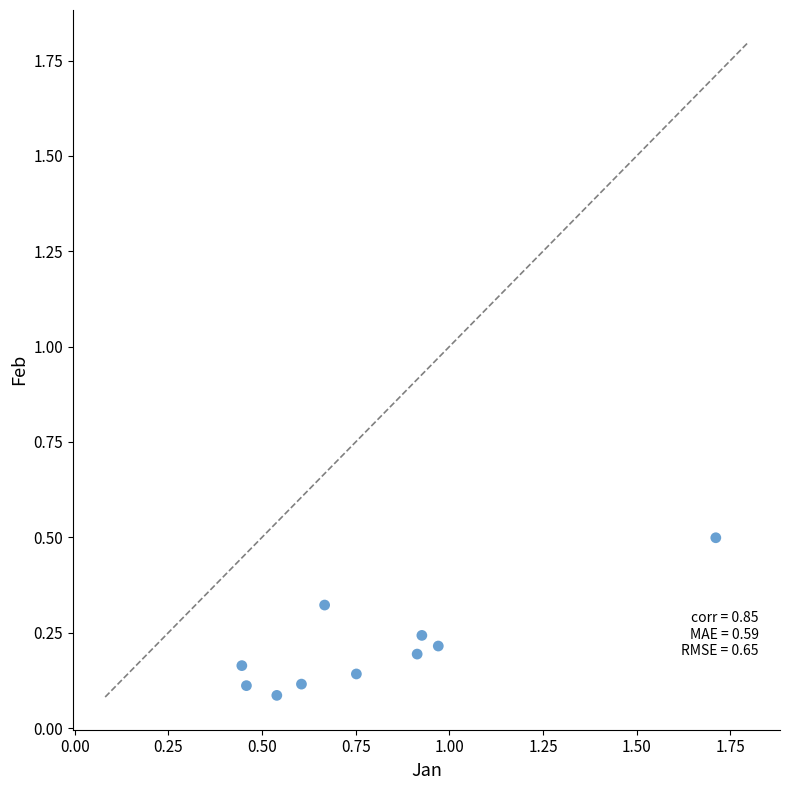

What is the range of Y values (max minus min)?

0.4